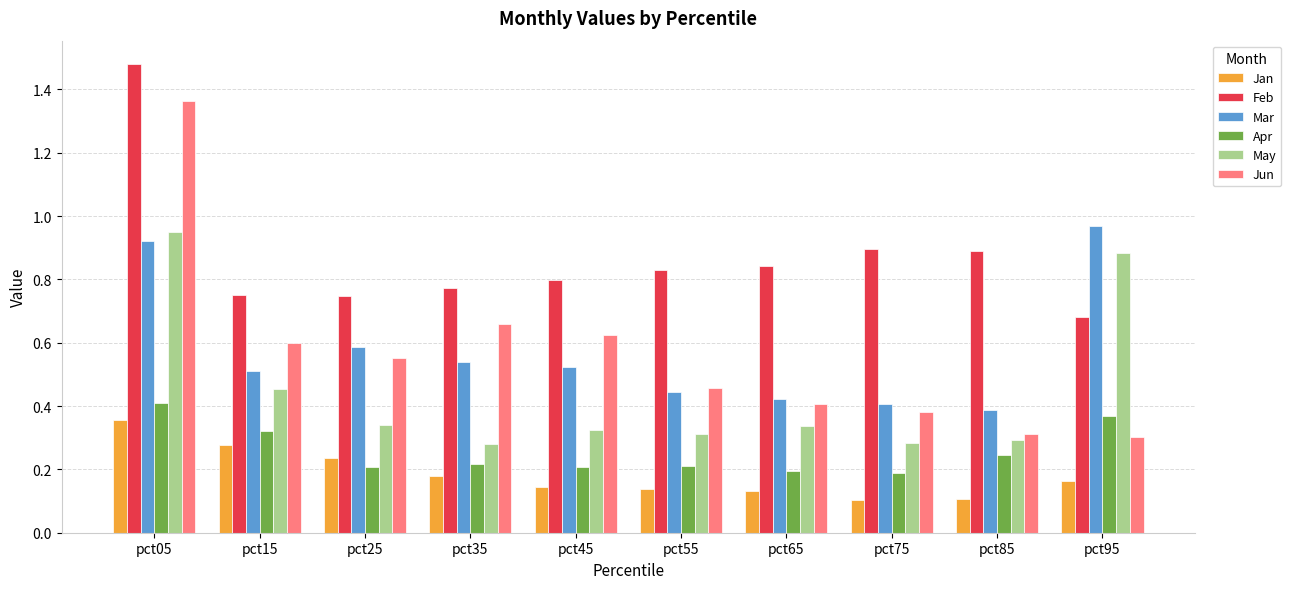

True or false: Apr has a value of 0.2 at pct85.

True